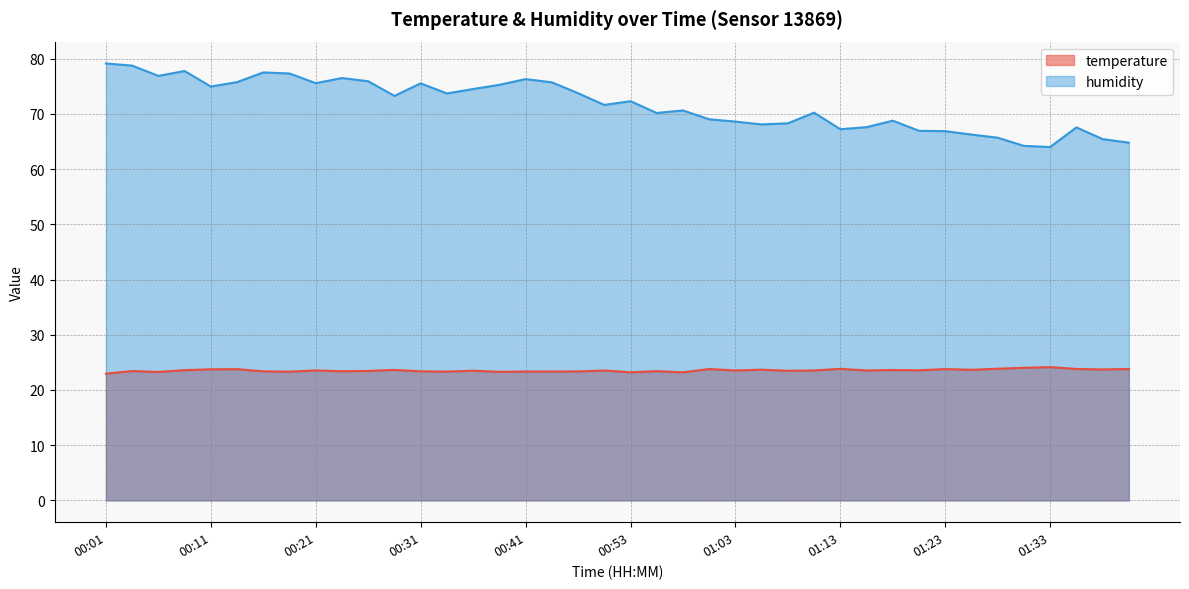

Where is temperature nearest to the value 23?

00:01